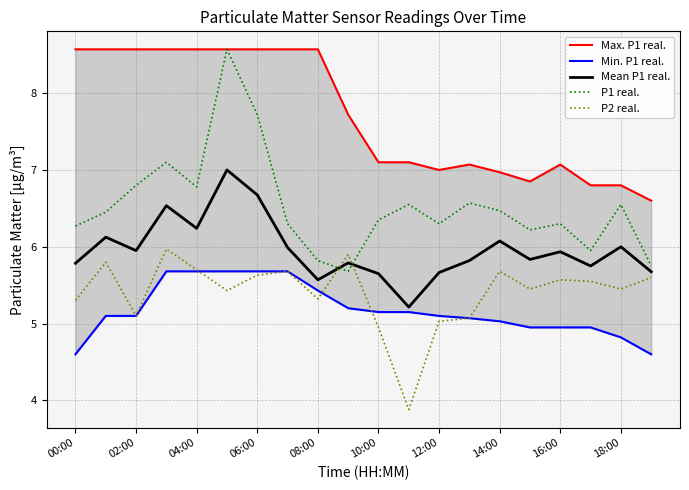

True or false: P2 real. and Mean P1 real. cross at least once.

True